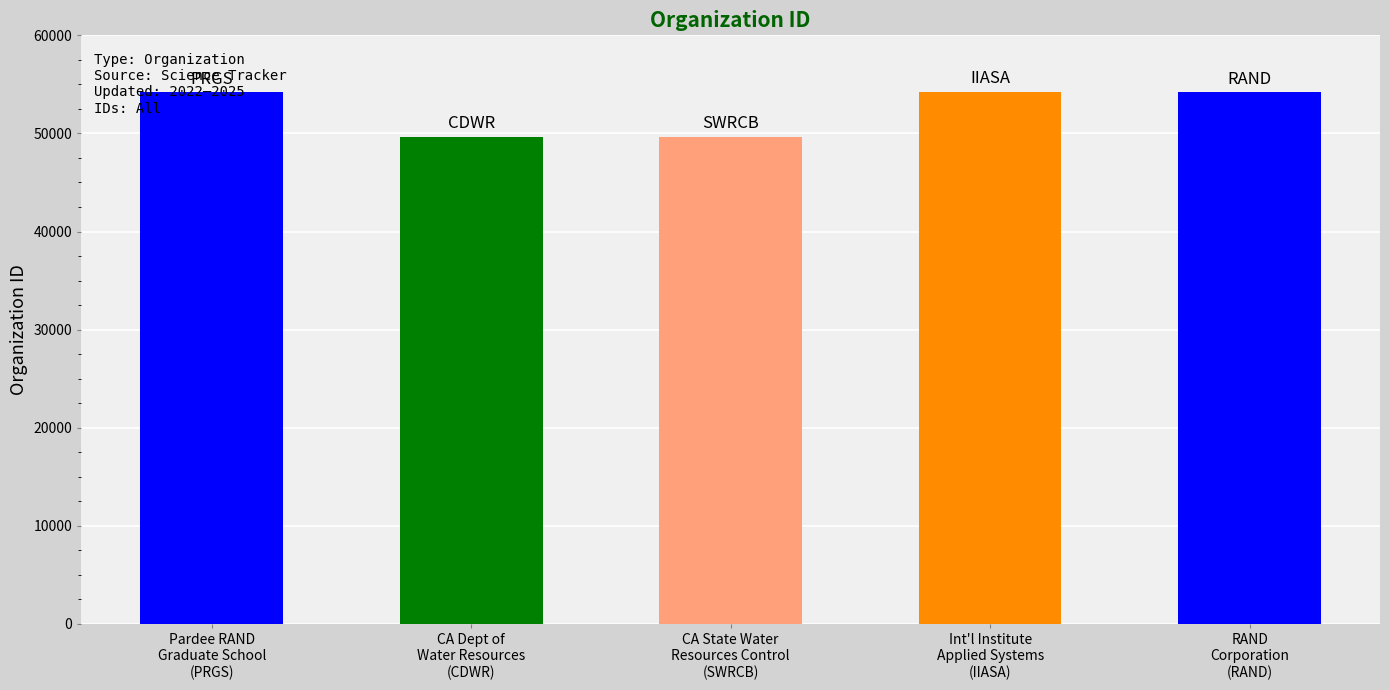

True or false: the data shows 88172 at International Institute for Applied Systems Analysis.

False